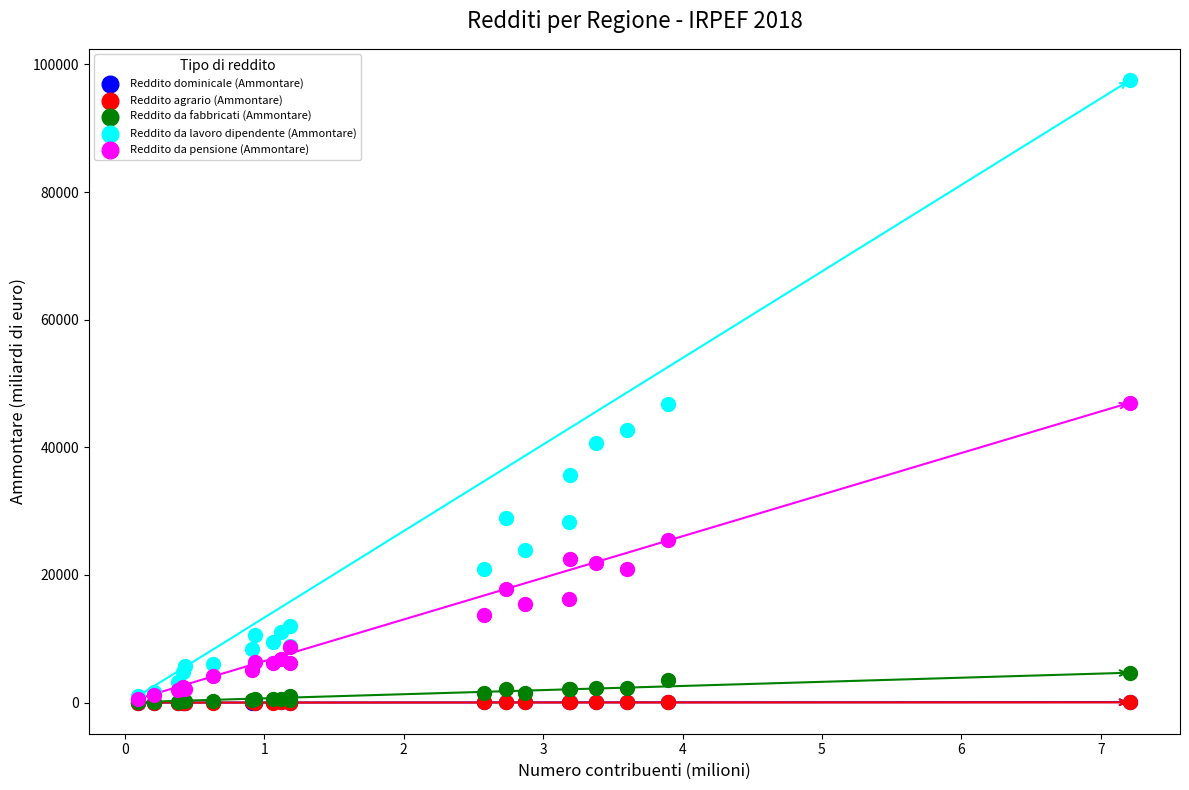

What are all the series names shown in the legend?

Reddito dominicale (Ammontare), Reddito agrario (Ammontare), Reddito da fabbricati (Ammontare), Reddito da lavoro dipendente (Ammontare), Reddito da pensione (Ammontare)